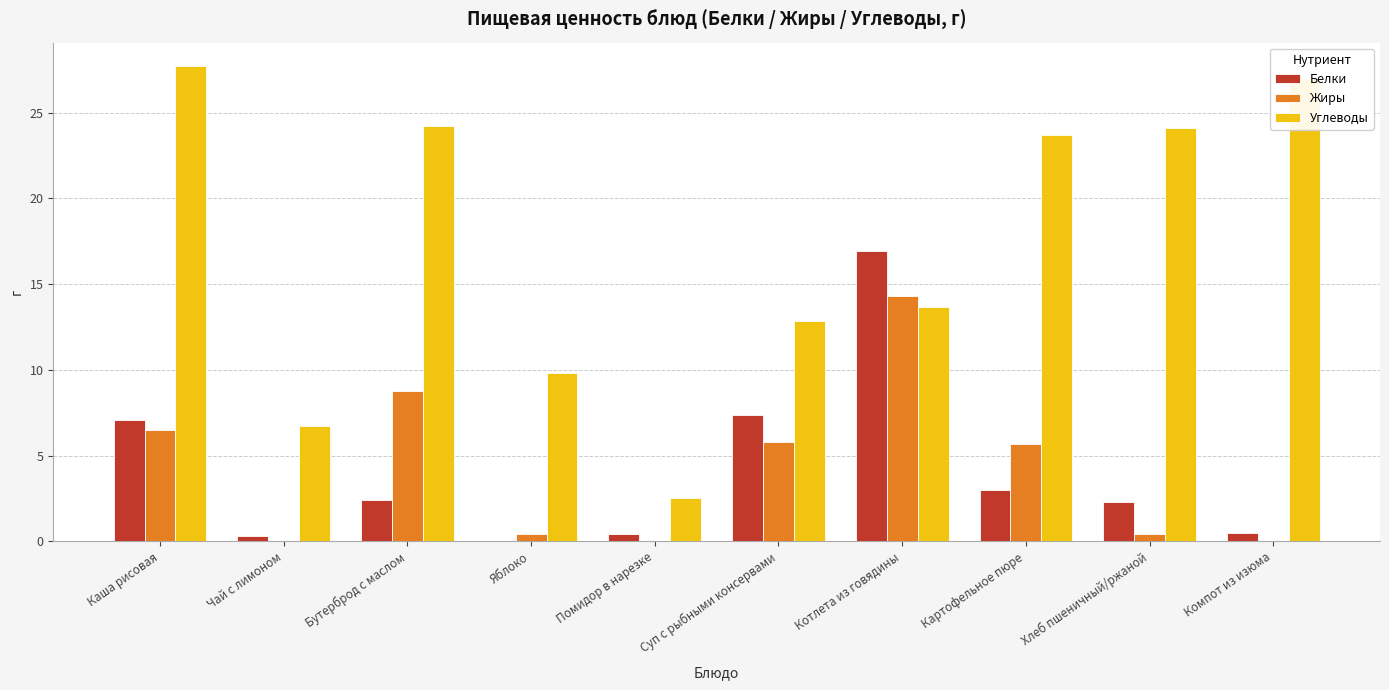

How many series are shown in this chart?

3